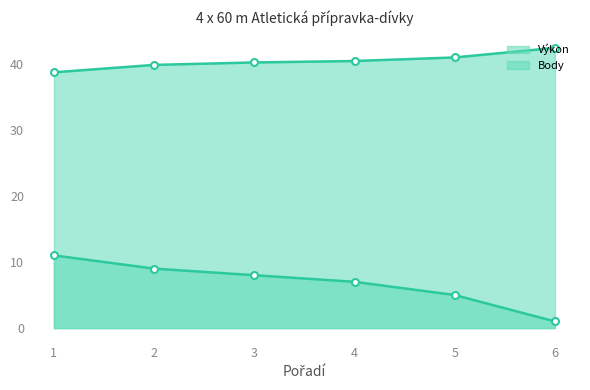

Rank the categories by Body line value from lowest to highest.

6, 5, 4, 3, 2, 1